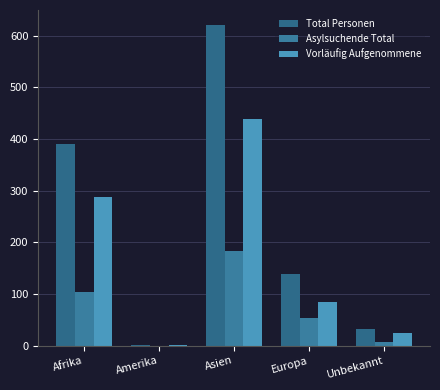

How many positive values does the Asylsuchende Total series have?

4